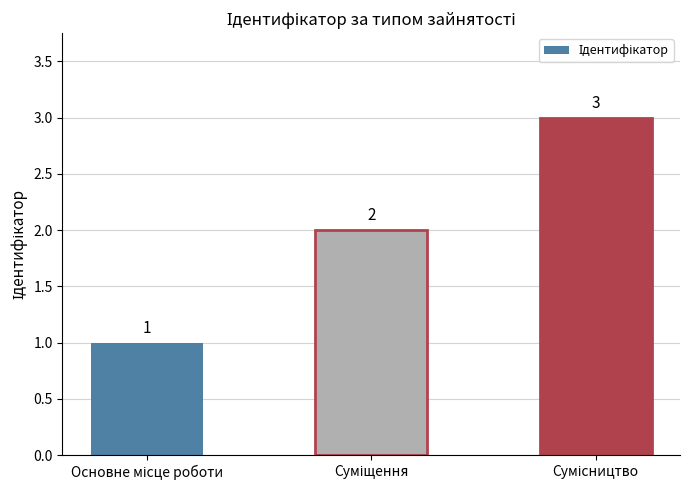

What is the value of the 1st bar from the left?

1